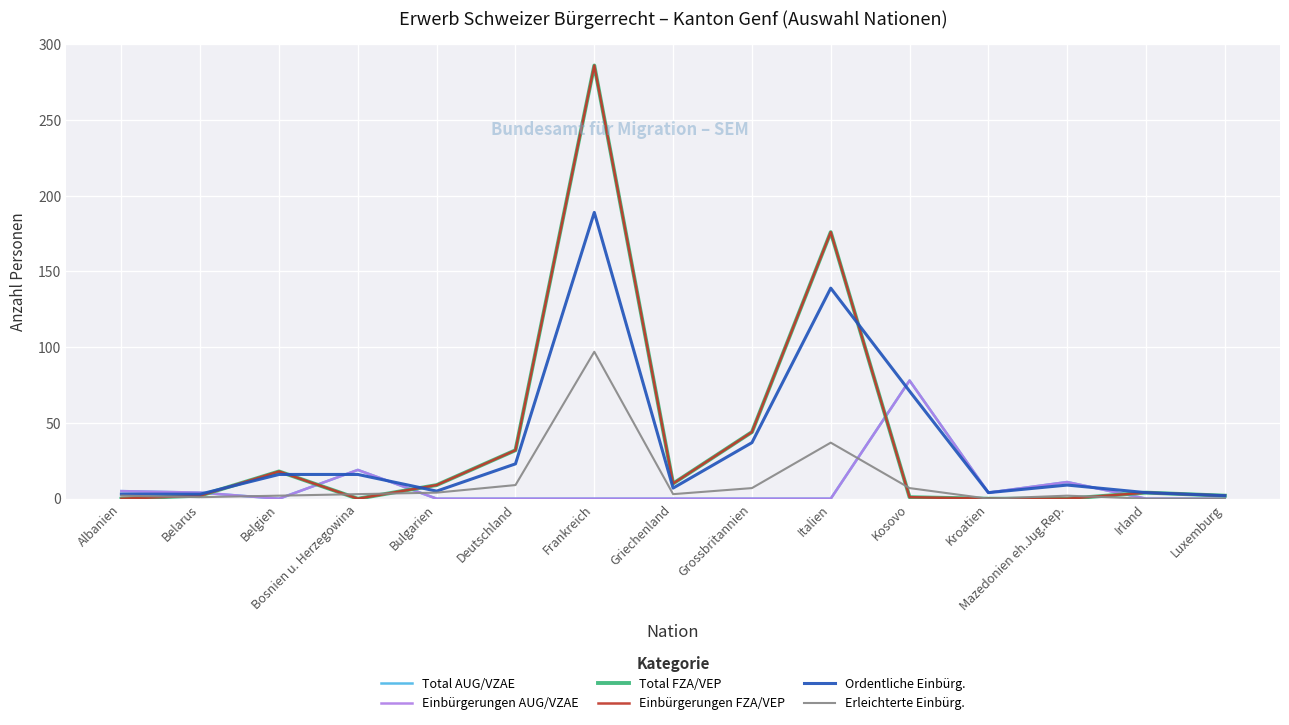

Is this an area chart (filled region under the line)?

No